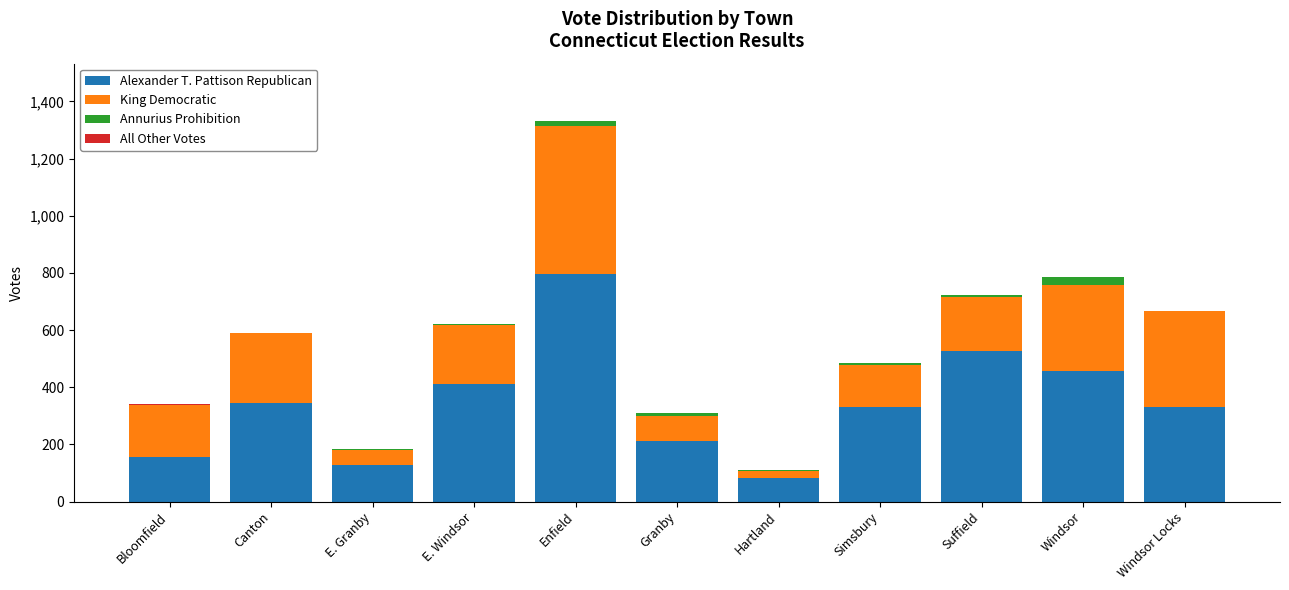

At which category is the sum across all series the highest?

Enfield